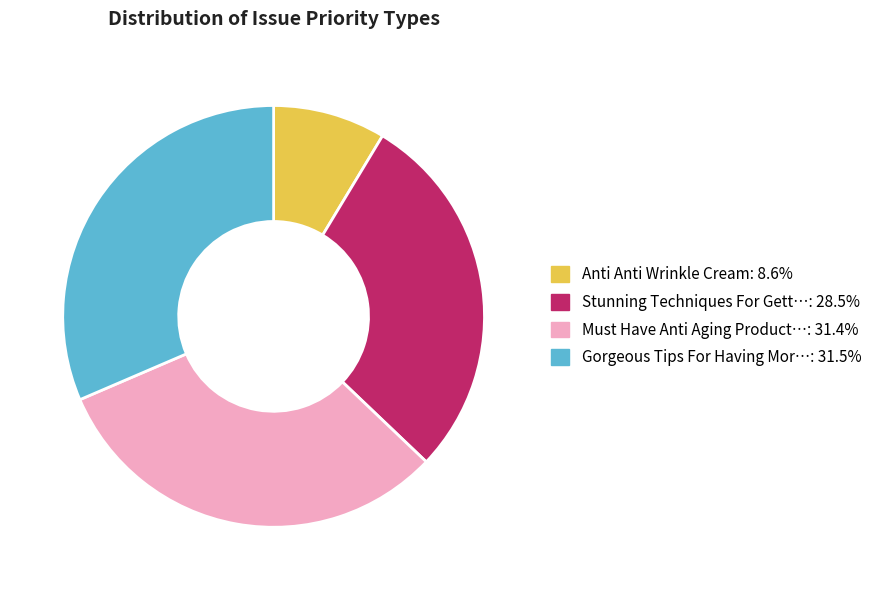

What is the ratio of the value at Must Have Anti Aging Product…: 31.4% to the value at Gorgeous Tips For Having Mor…: 31.5%?

1.0